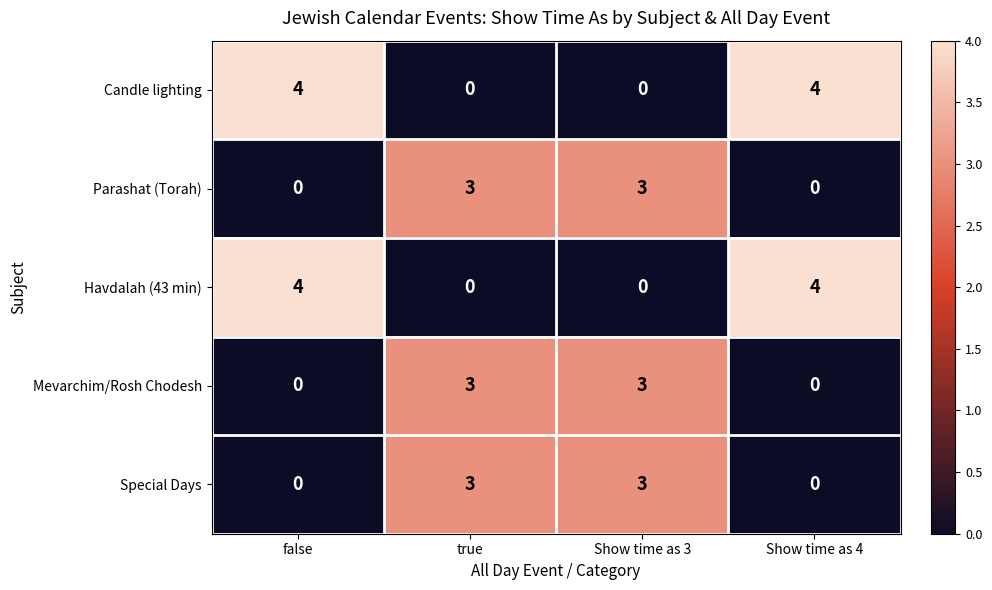

True or false: Special Days has a value of 1 at true.

False